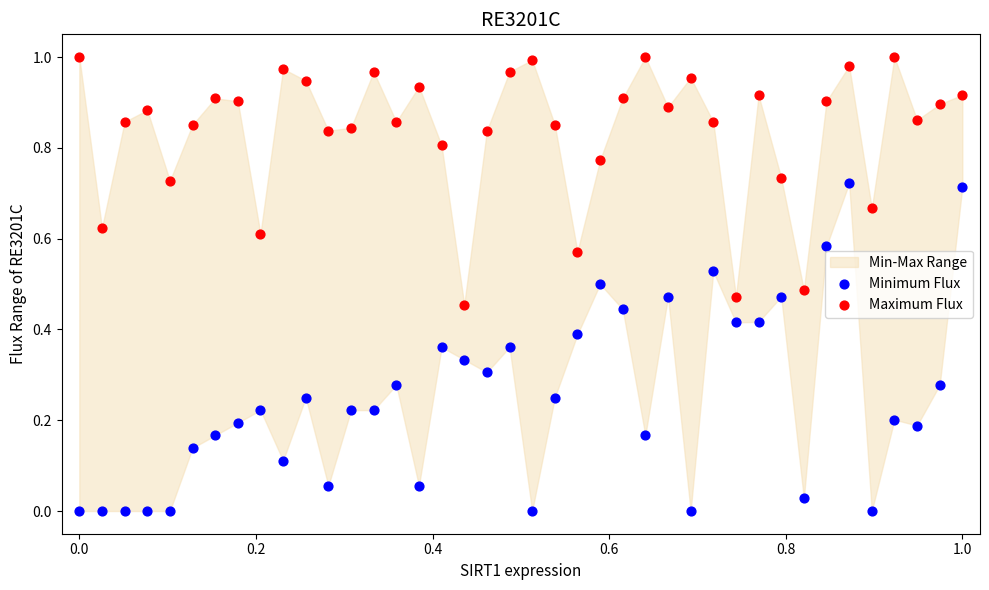

Which series has the widest spread of Y values?

Minimum Flux